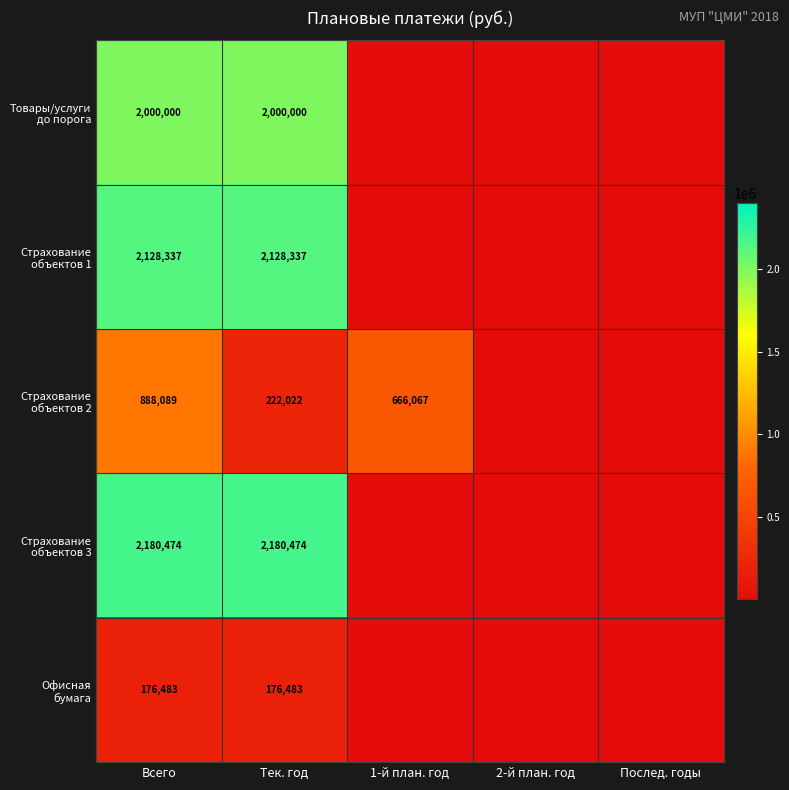

What is the total value across all series at Всего?

7373383